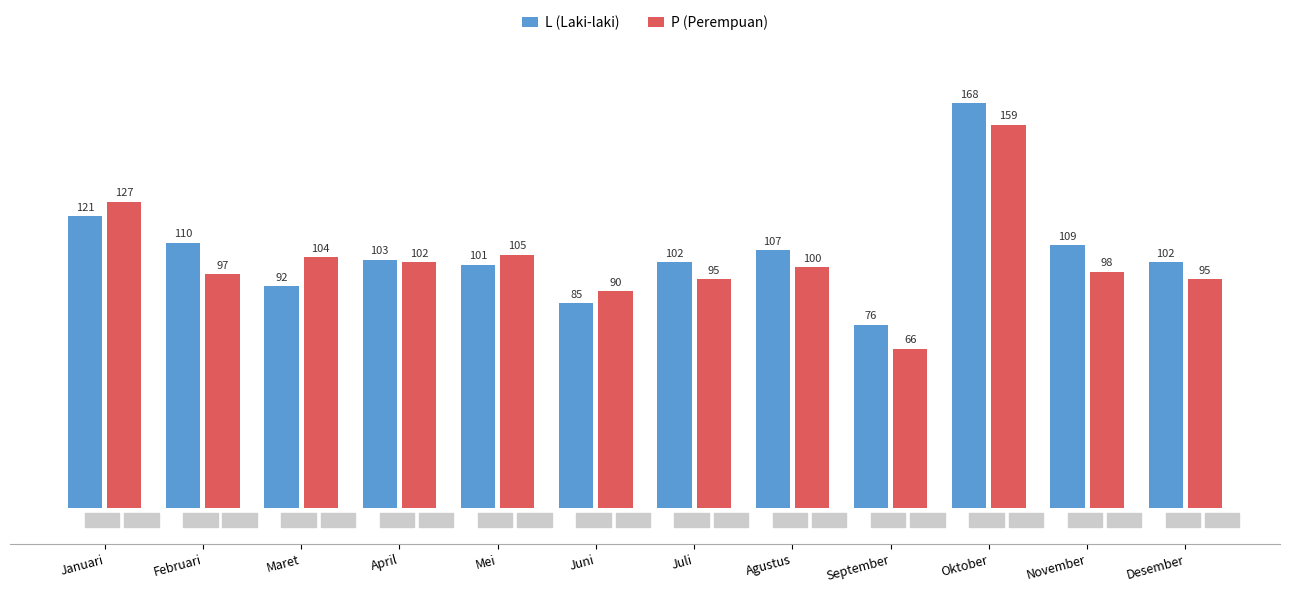

How many values in the P (Perempuan) series are below 100?

6